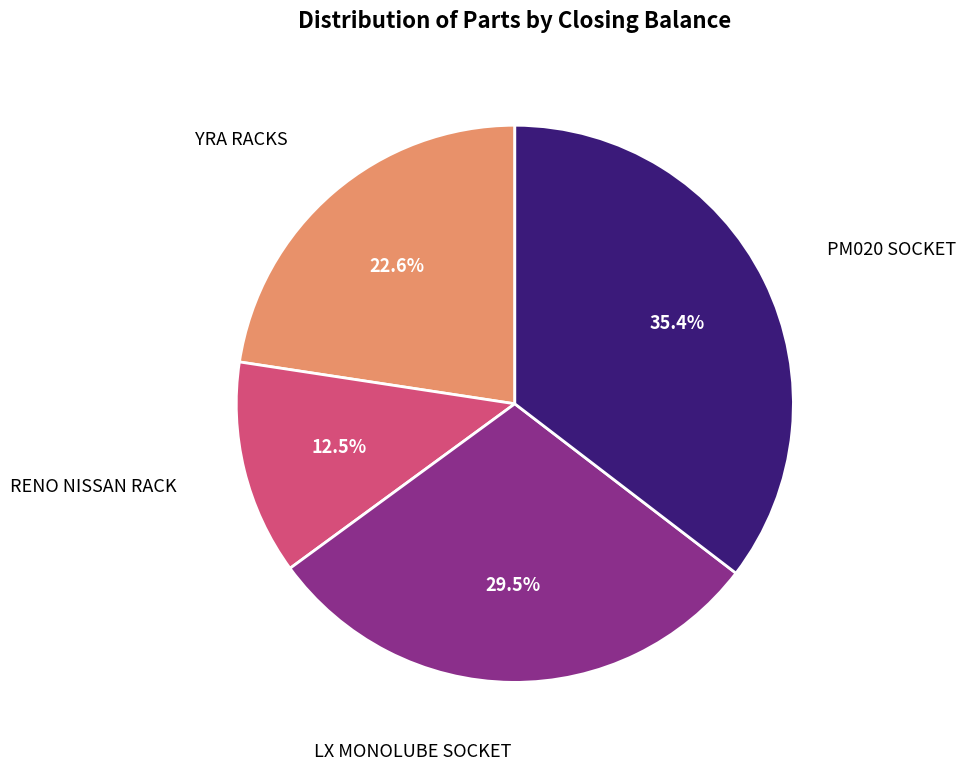

Is there any slice that represents more than half of the pie?

No